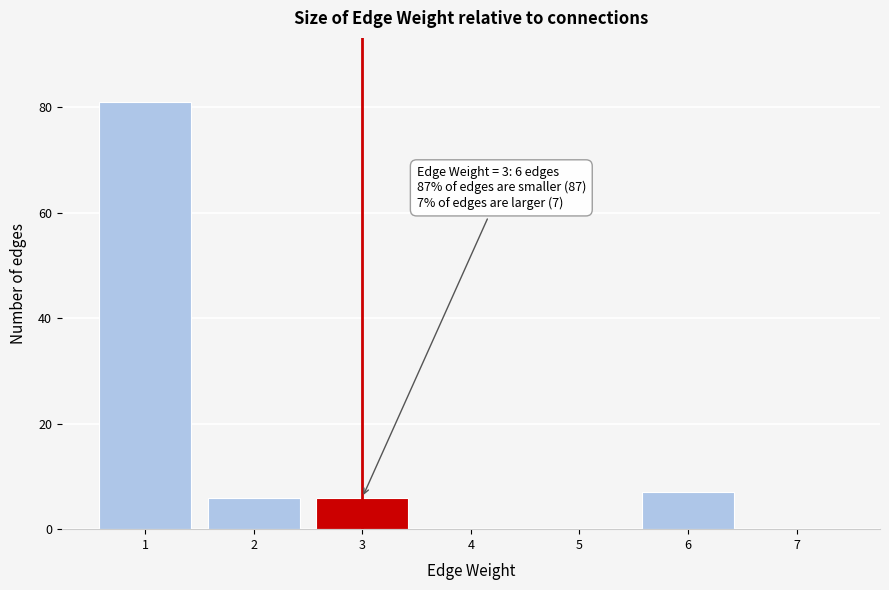

Over which range of the x-axis is the bar tallest?

0.5 to 1.5